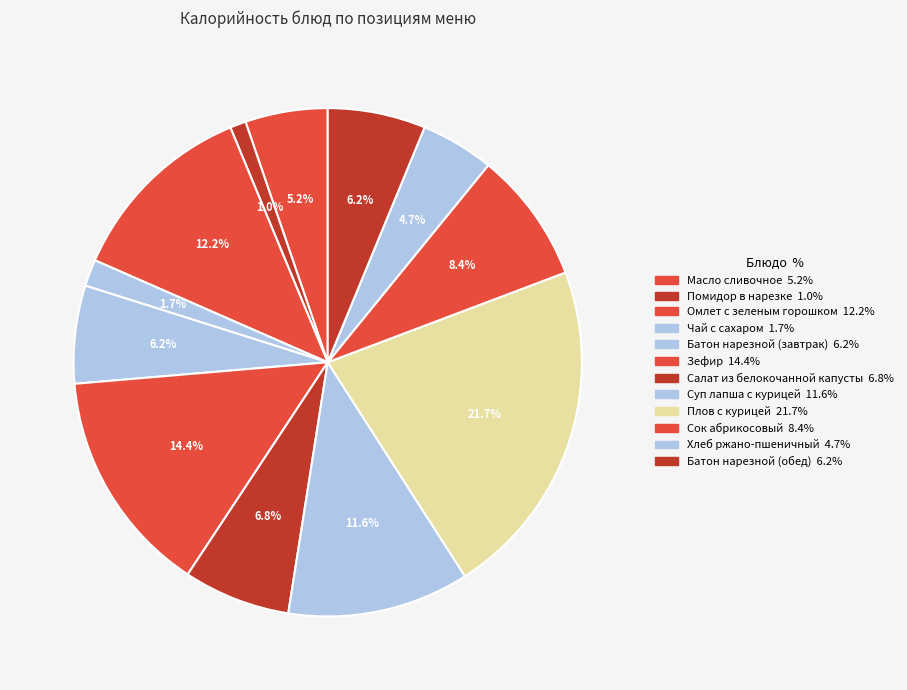

To the nearest percent, what is the difference between the largest and smallest slice percentages?

21%